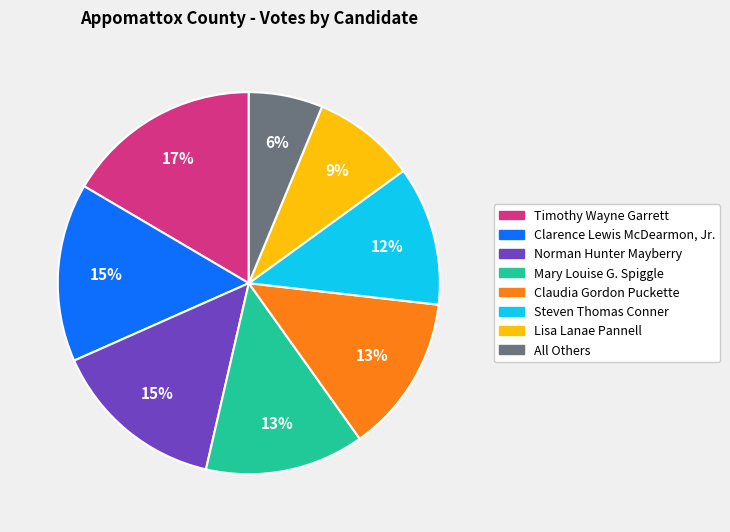

To the nearest percent, what is the average slice percentage?

12%